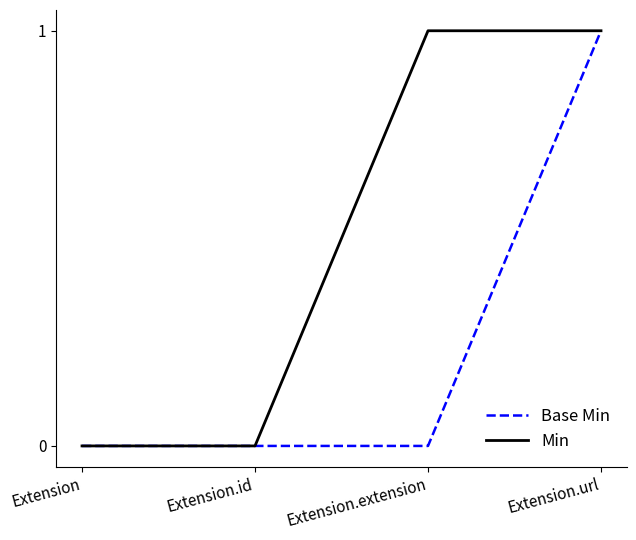

Which series changed the most between Extension and Extension.extension?

Min